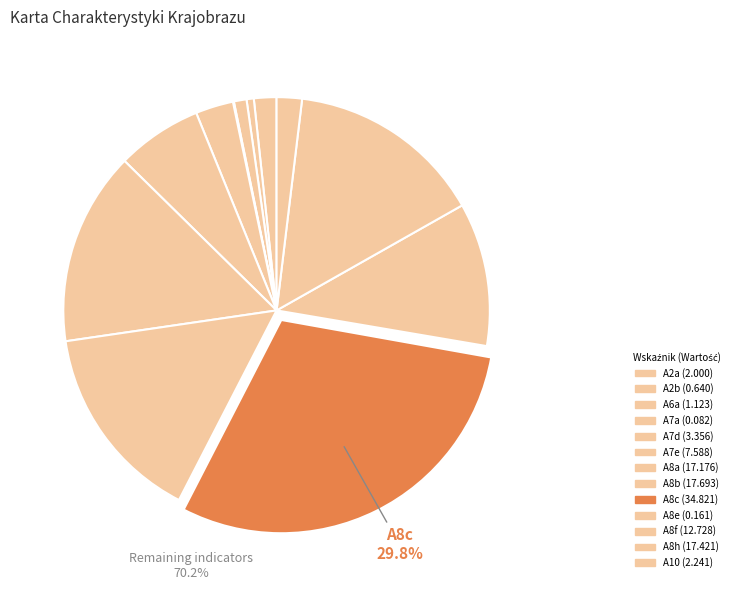

What percentage is the A8h slice, to the nearest percent?

15%